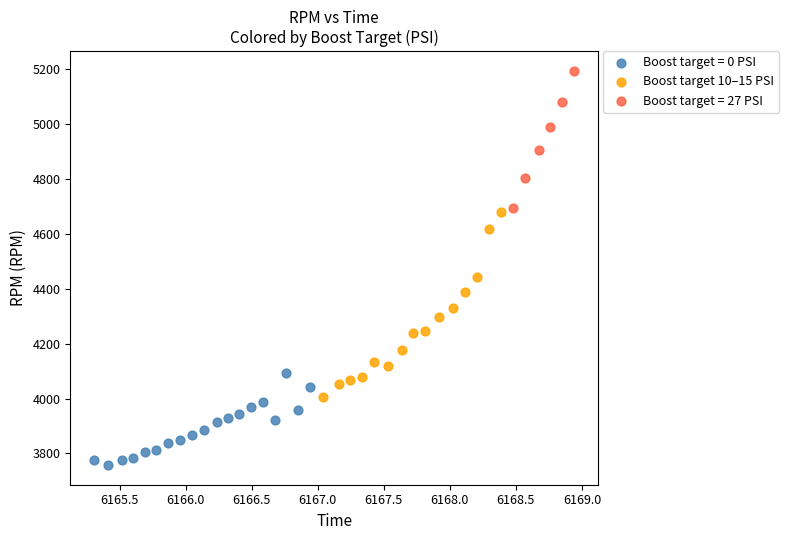

Which series contains the lowest Y value?

Boost target = 0 PSI